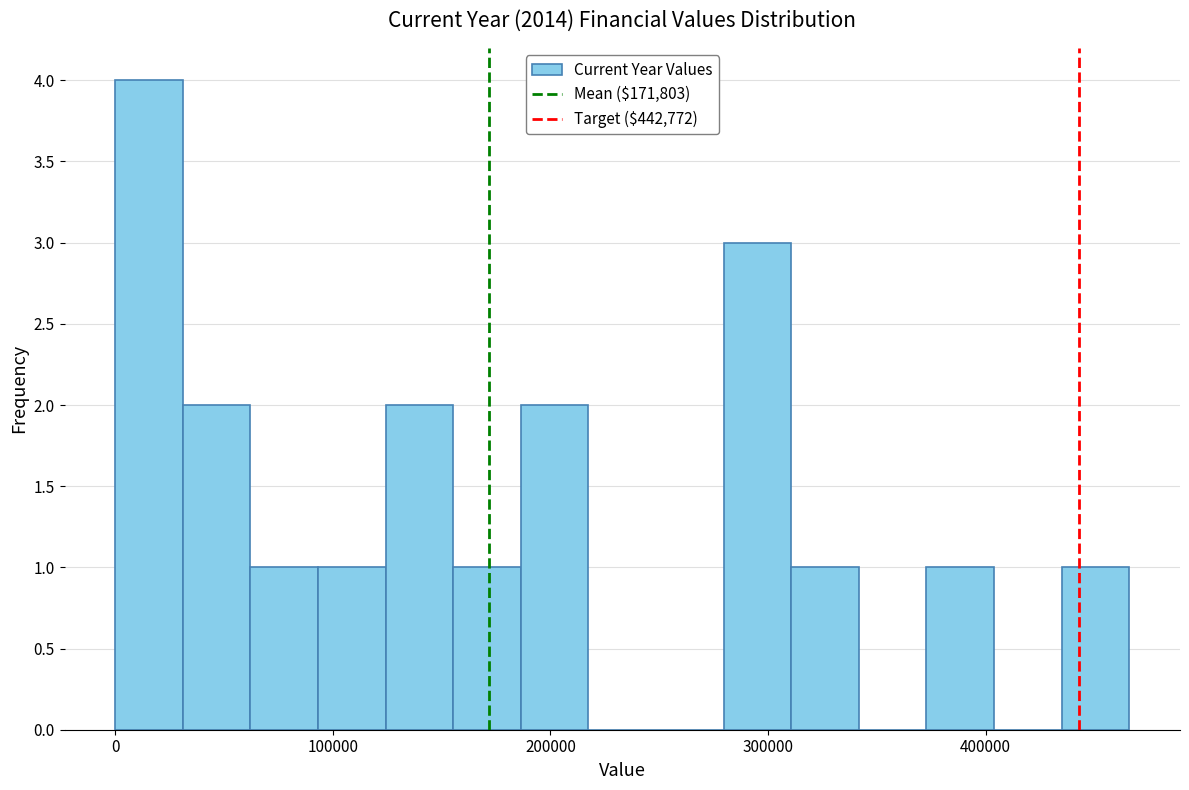

Read against the x-axis, roughly where is the centre of the tallest bar?

20000